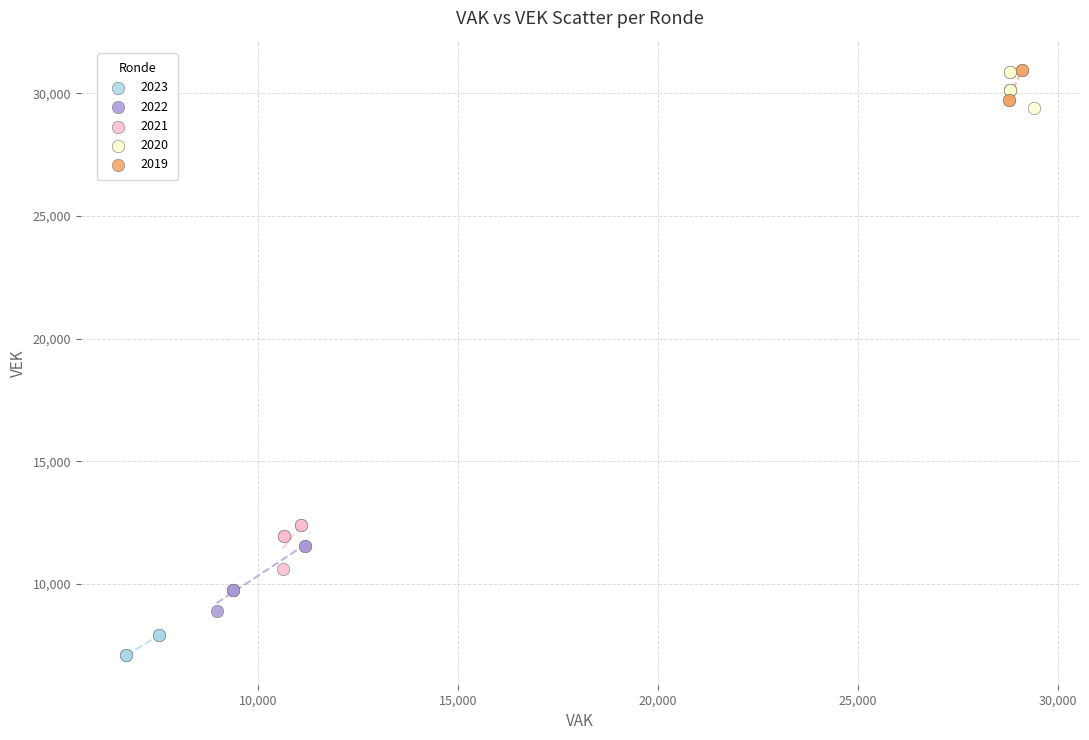

Which series has the widest spread of Y values?

2022